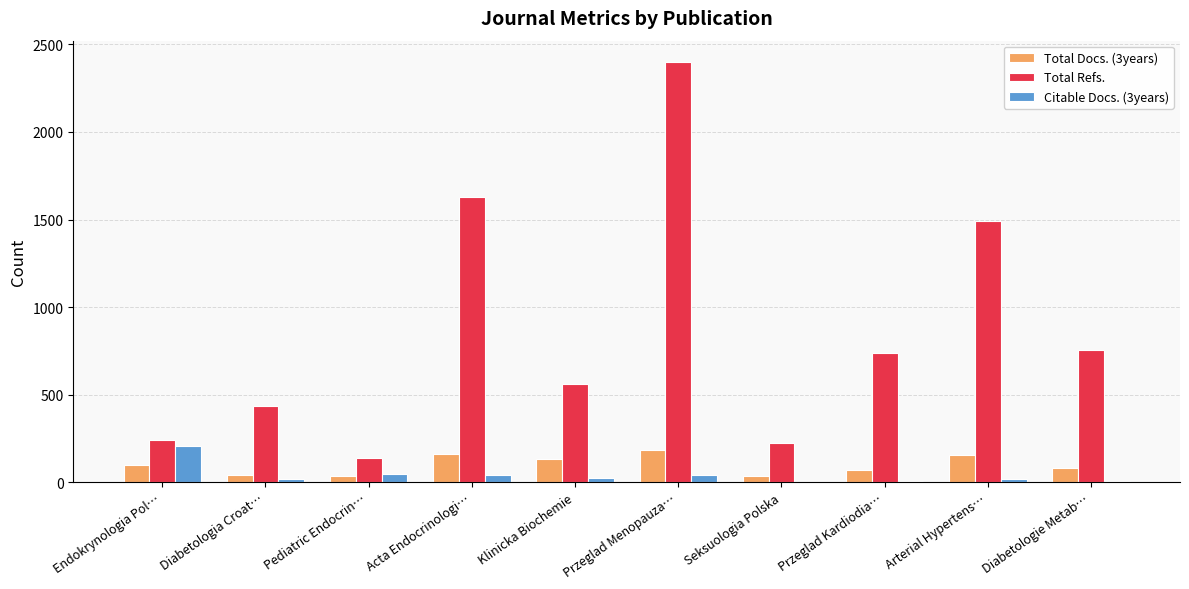

What is the total value across all series at Endokrynologia Pol…?

549